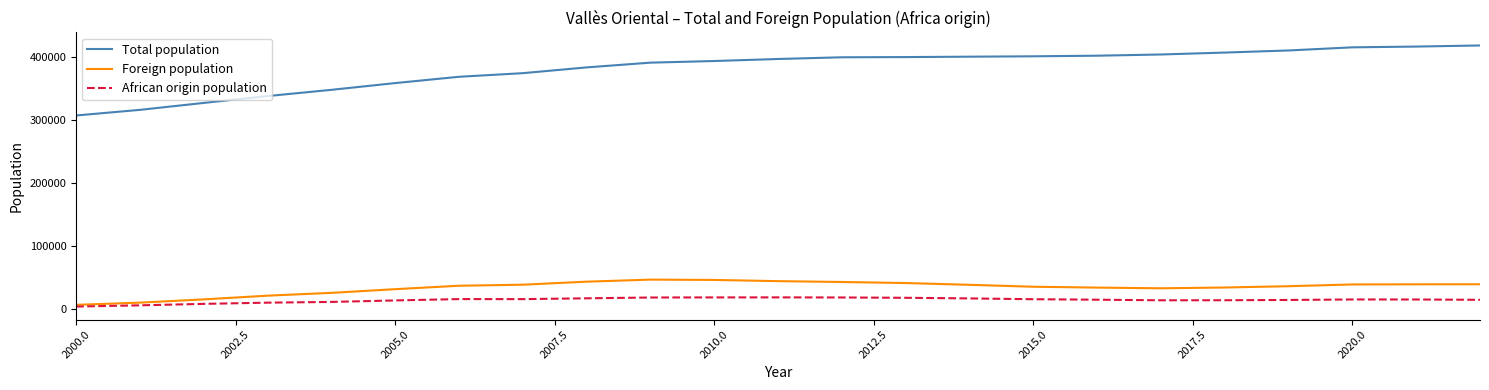

What is the minimum value for Total population?

306665